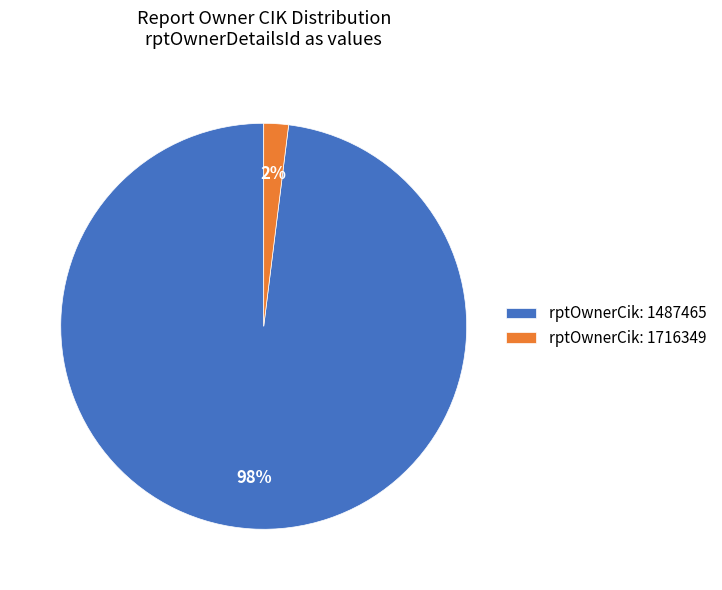

To the nearest percent, what is the difference between the largest and smallest slice percentages?

96%